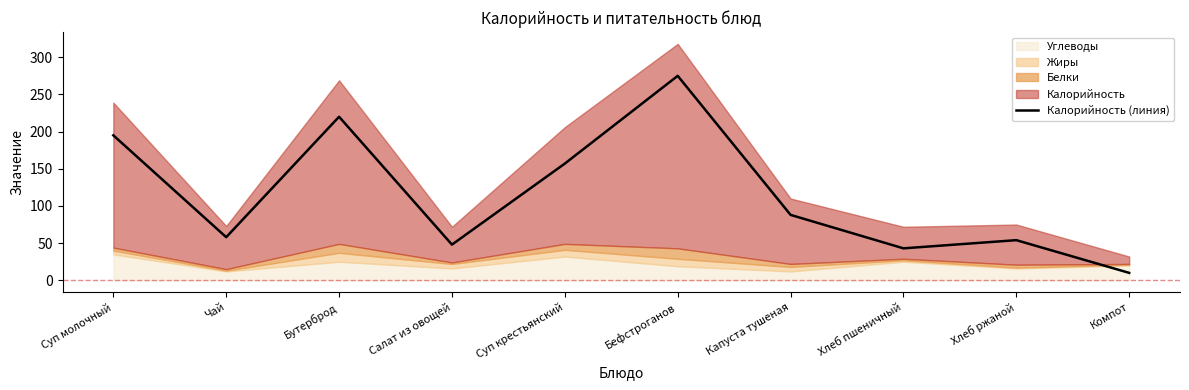

What is the change in value from Салат из овощей to Бефстроганов?

+227